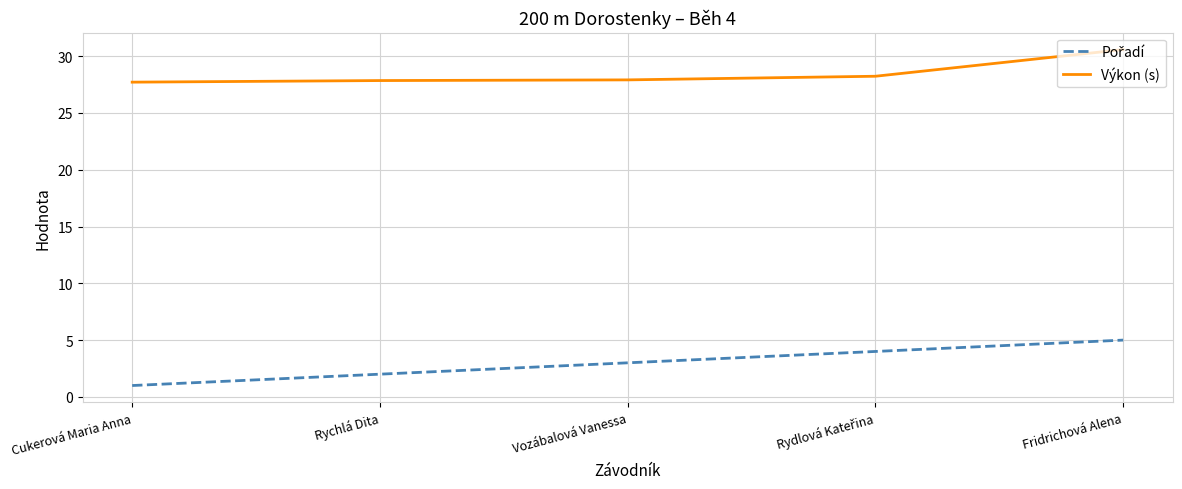

What position from the left is Rychlá Dita?

2